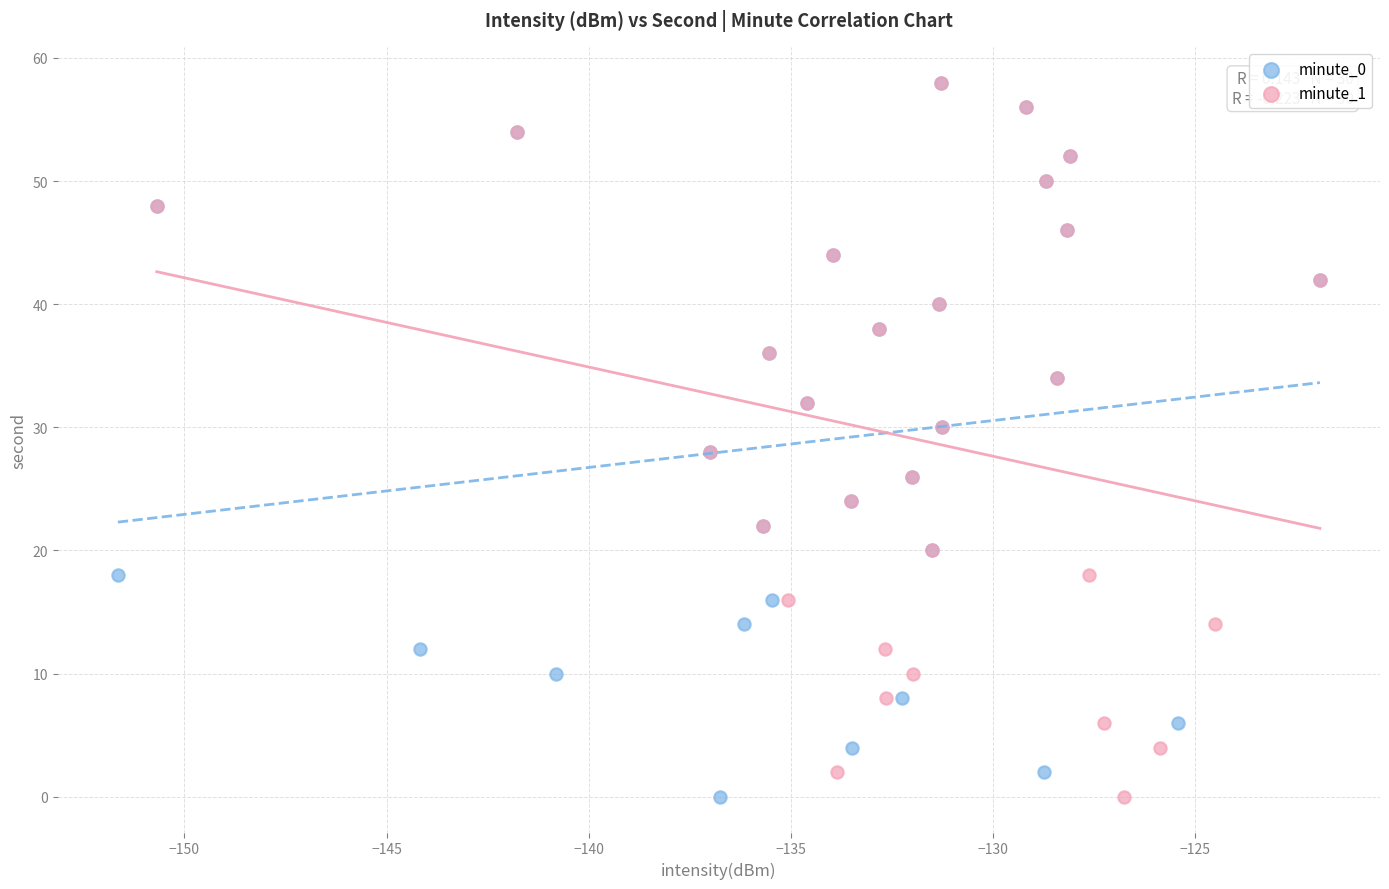

What are all the series names shown in the legend?

minute_0, minute_1